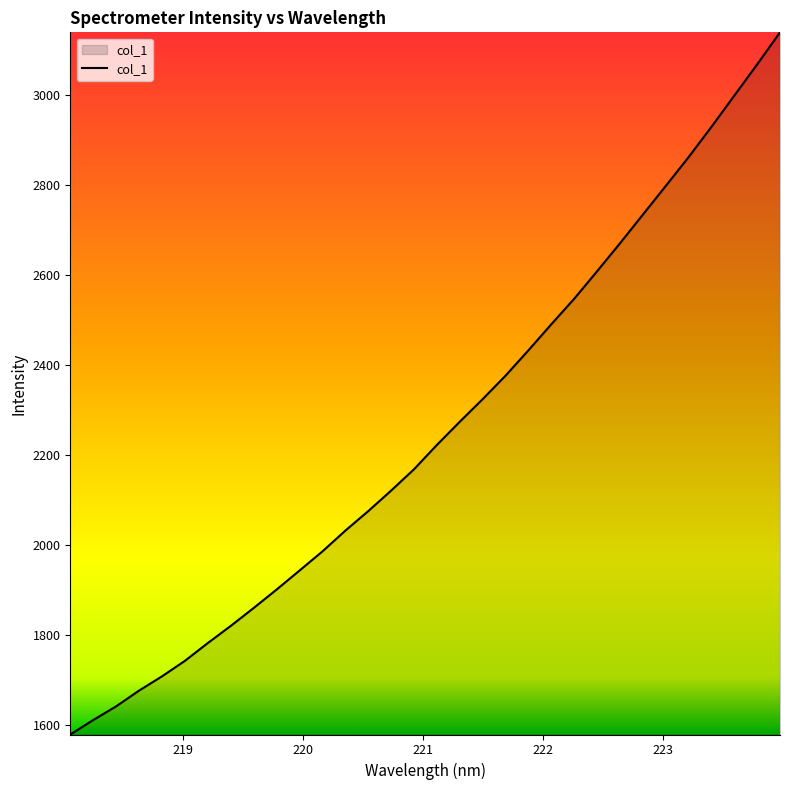

How many lines are shown in the chart?

1